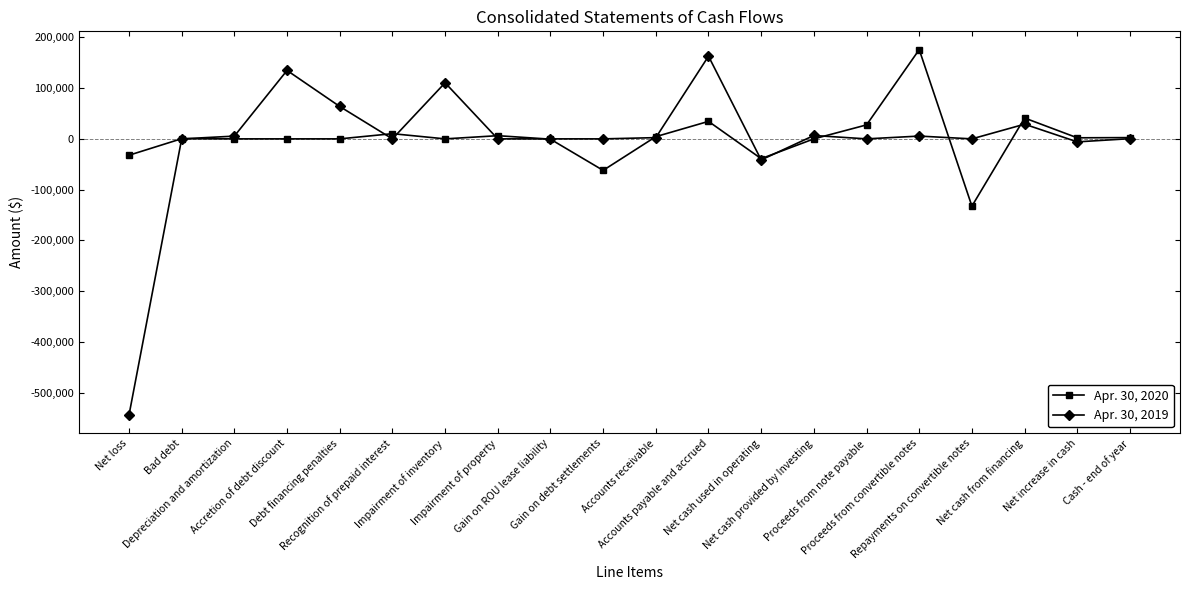

True or false: Apr. 30, 2019 has more than 0 interior local peaks.

True